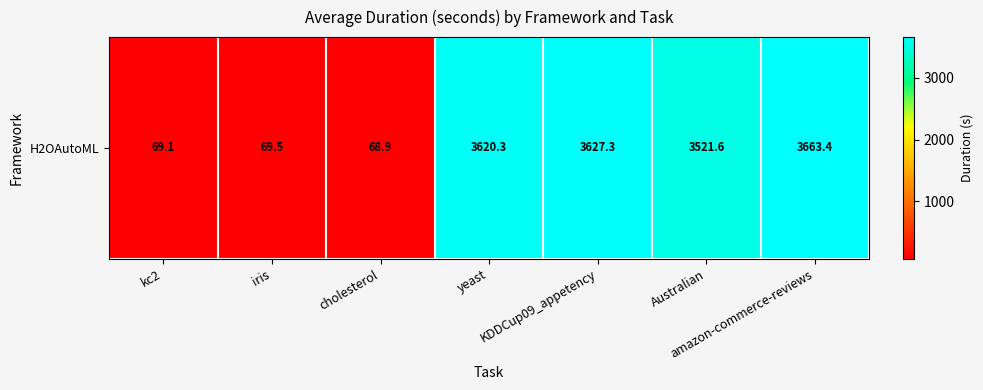

Reading right to left, what are all the values shown in this chart?

3663.4	3521.6	3627.3	3620.3	68.9	69.5	69.1